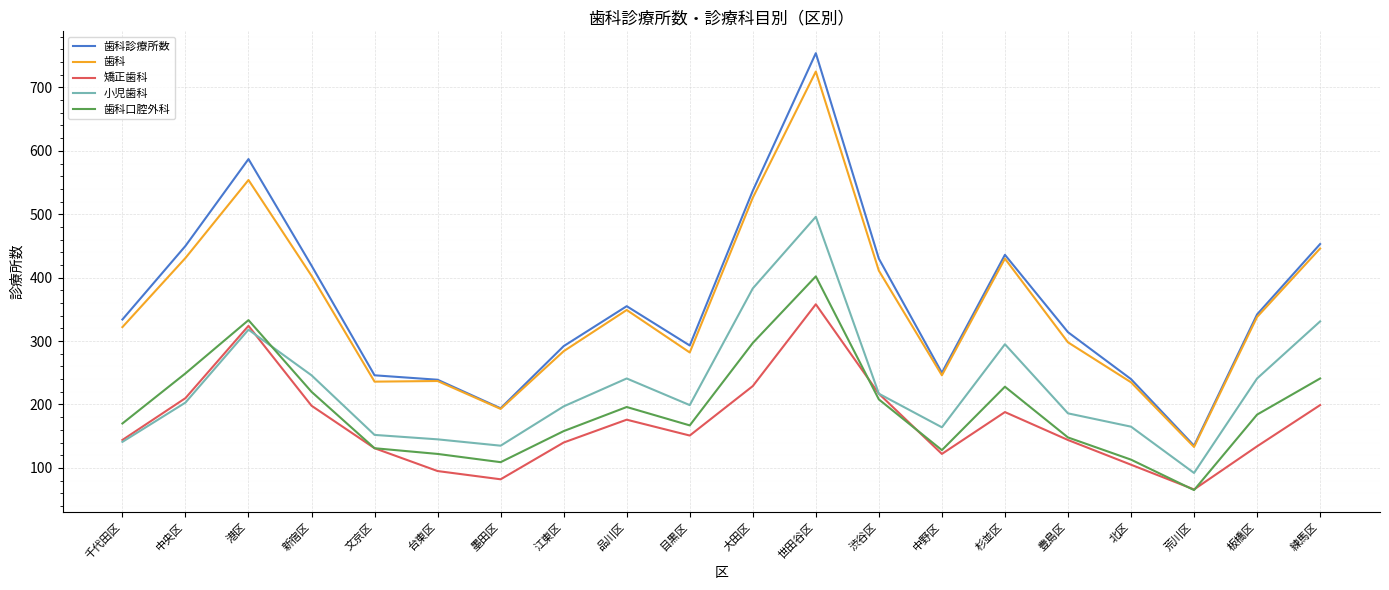

At which category does the chart reach its minimum across all series?

荒川区